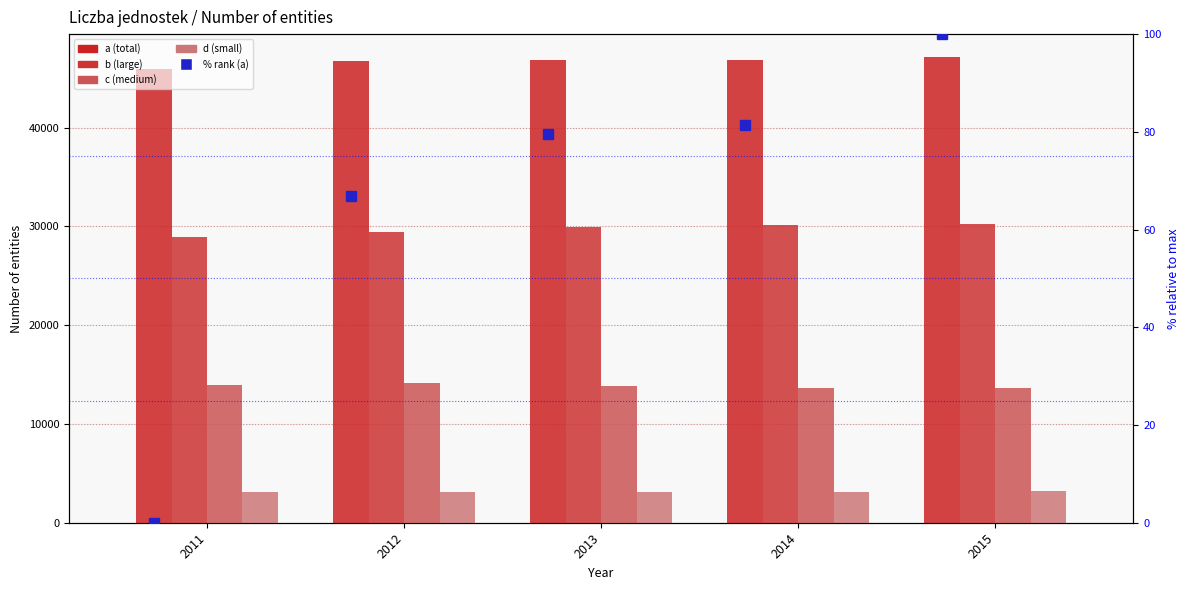

Where does the % rank (a) series first go above 79?

2013